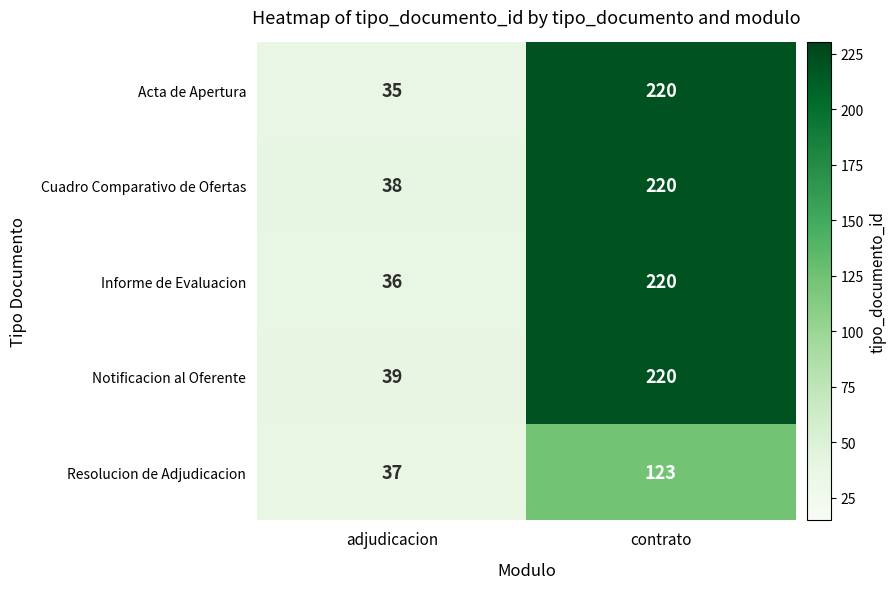

What value does the Resolucion de Adjudicacion series have at adjudicacion?

37